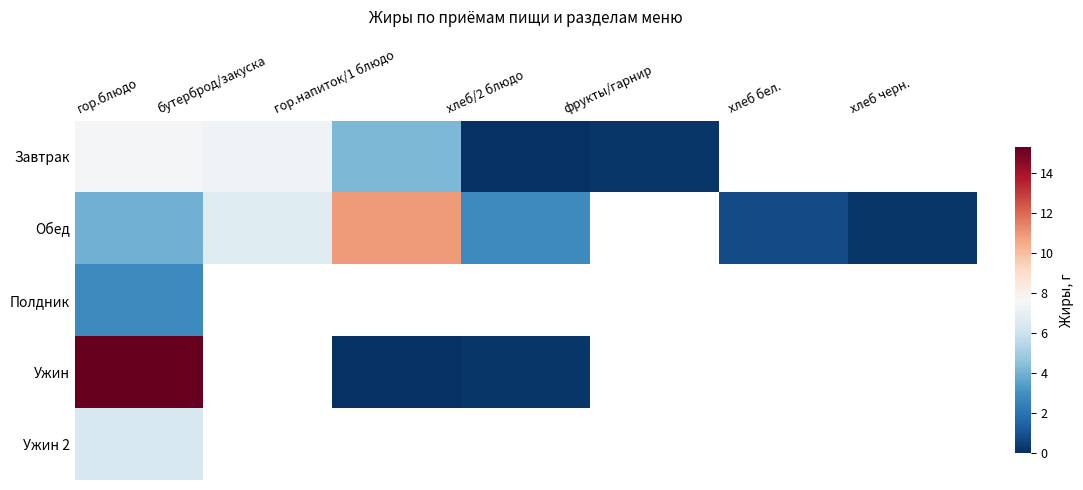

How many values in Ужин are above zero?

3